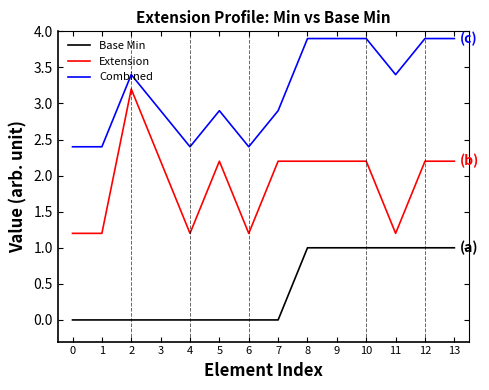

True or false: Base Min and Extension intersect in this chart.

False